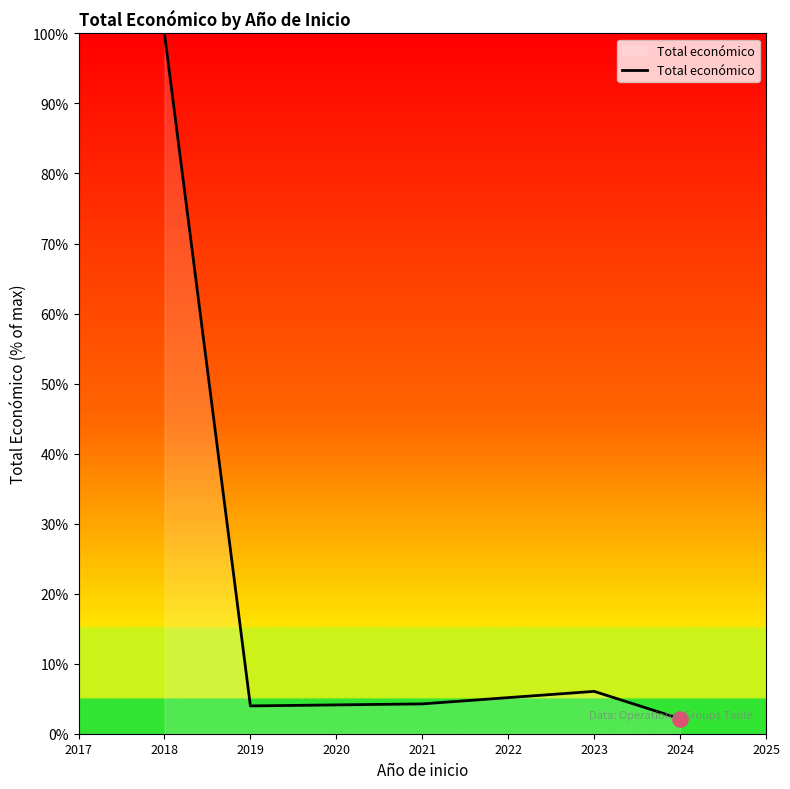

Between 2024 and 2018, which is larger?

2018